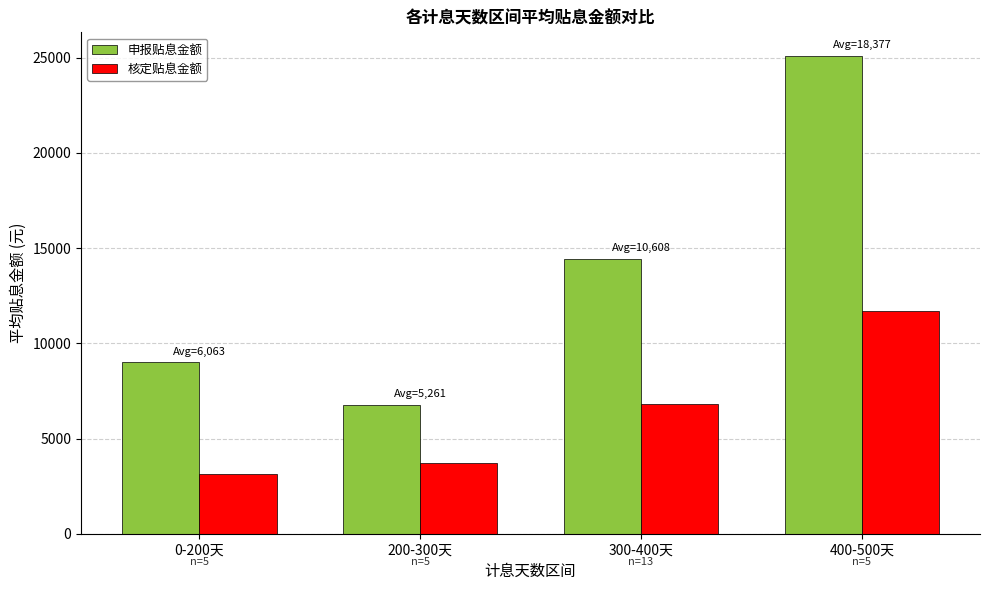

What is the average value of the 核定贴息金额 series?

6333.9